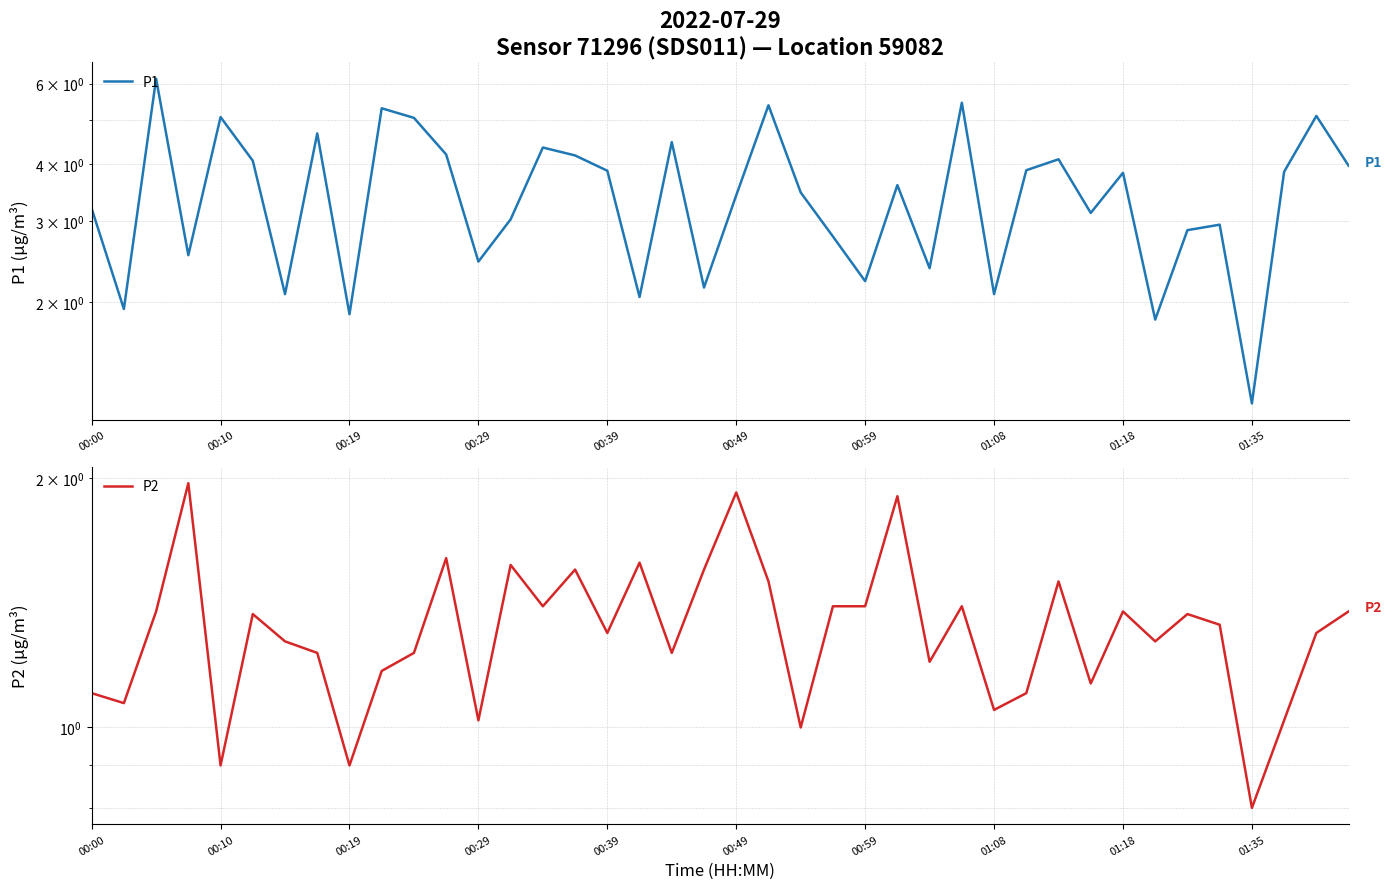

Is it true that P2 equals 0.6 at 01:35?

False